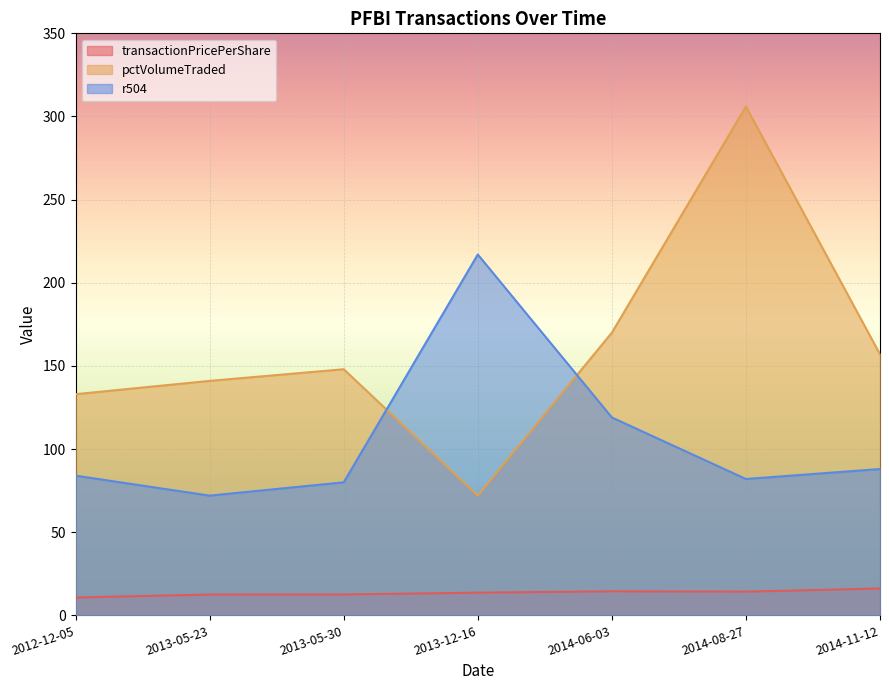

What position from the right is 2014-08-27?

2